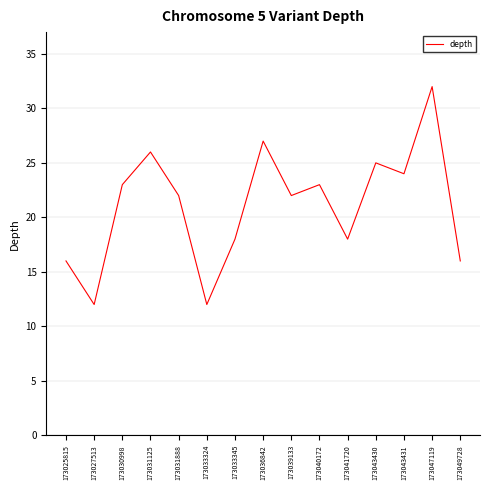

What is the approximate value at 173031125?

26